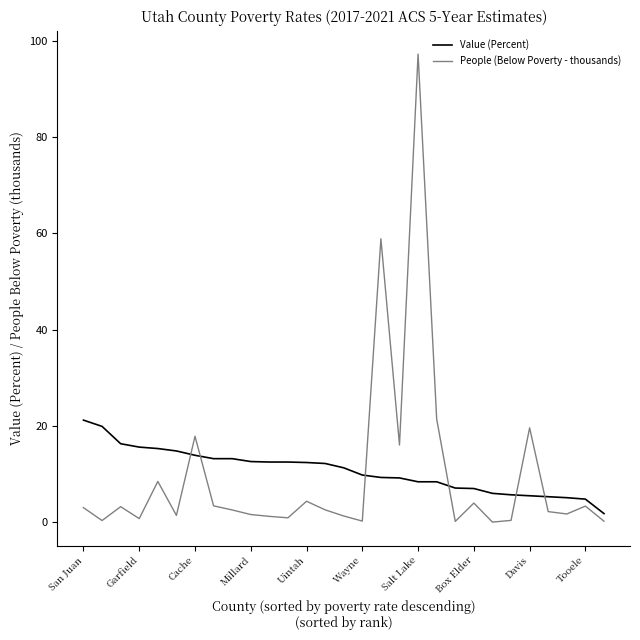

What is the greatest value displayed?

97.2